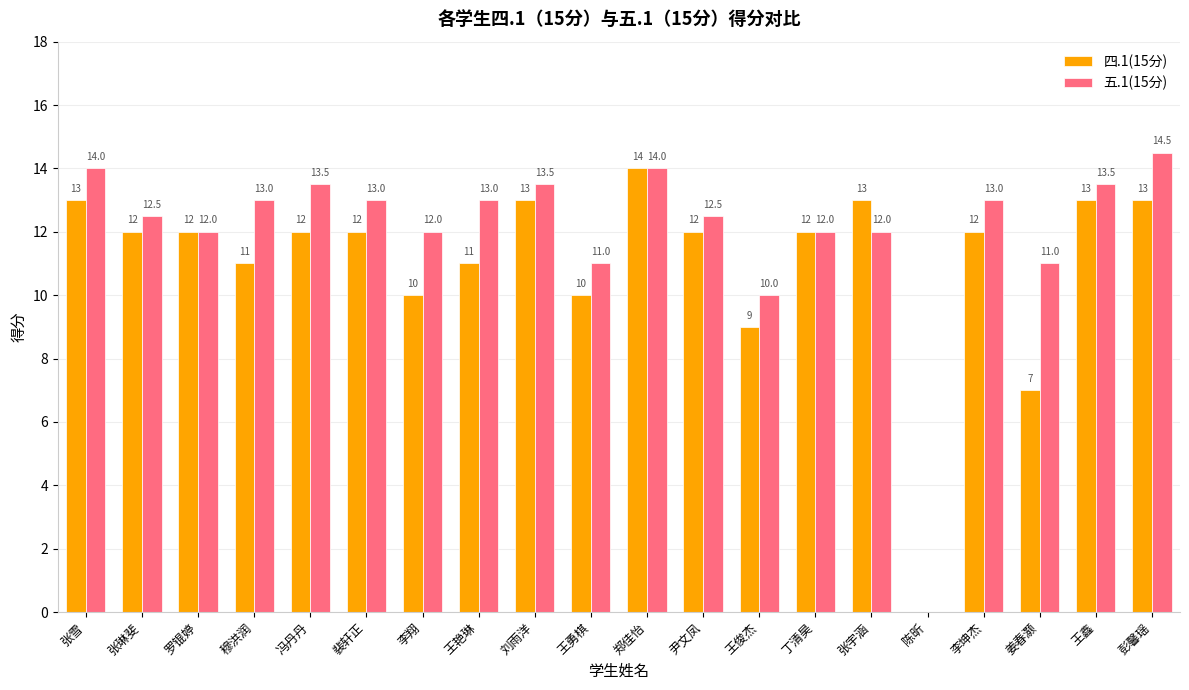

What is the sum of the 四.1(15分) values at 李坤杰 and 彭馨瑶?

25.0